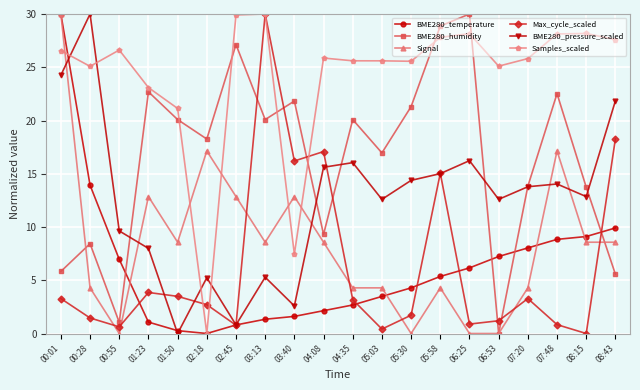

How many interior local peaks does the Max_cycle_scaled series have?

5